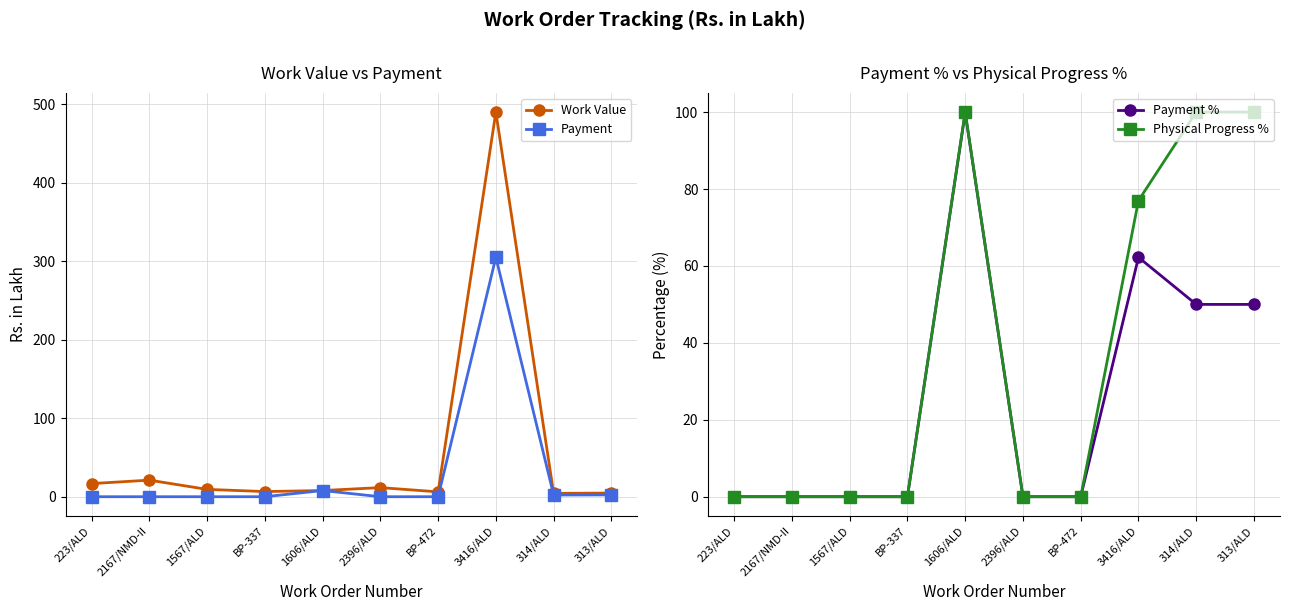

At which label does Work Value reach its peak?

3416/ALD